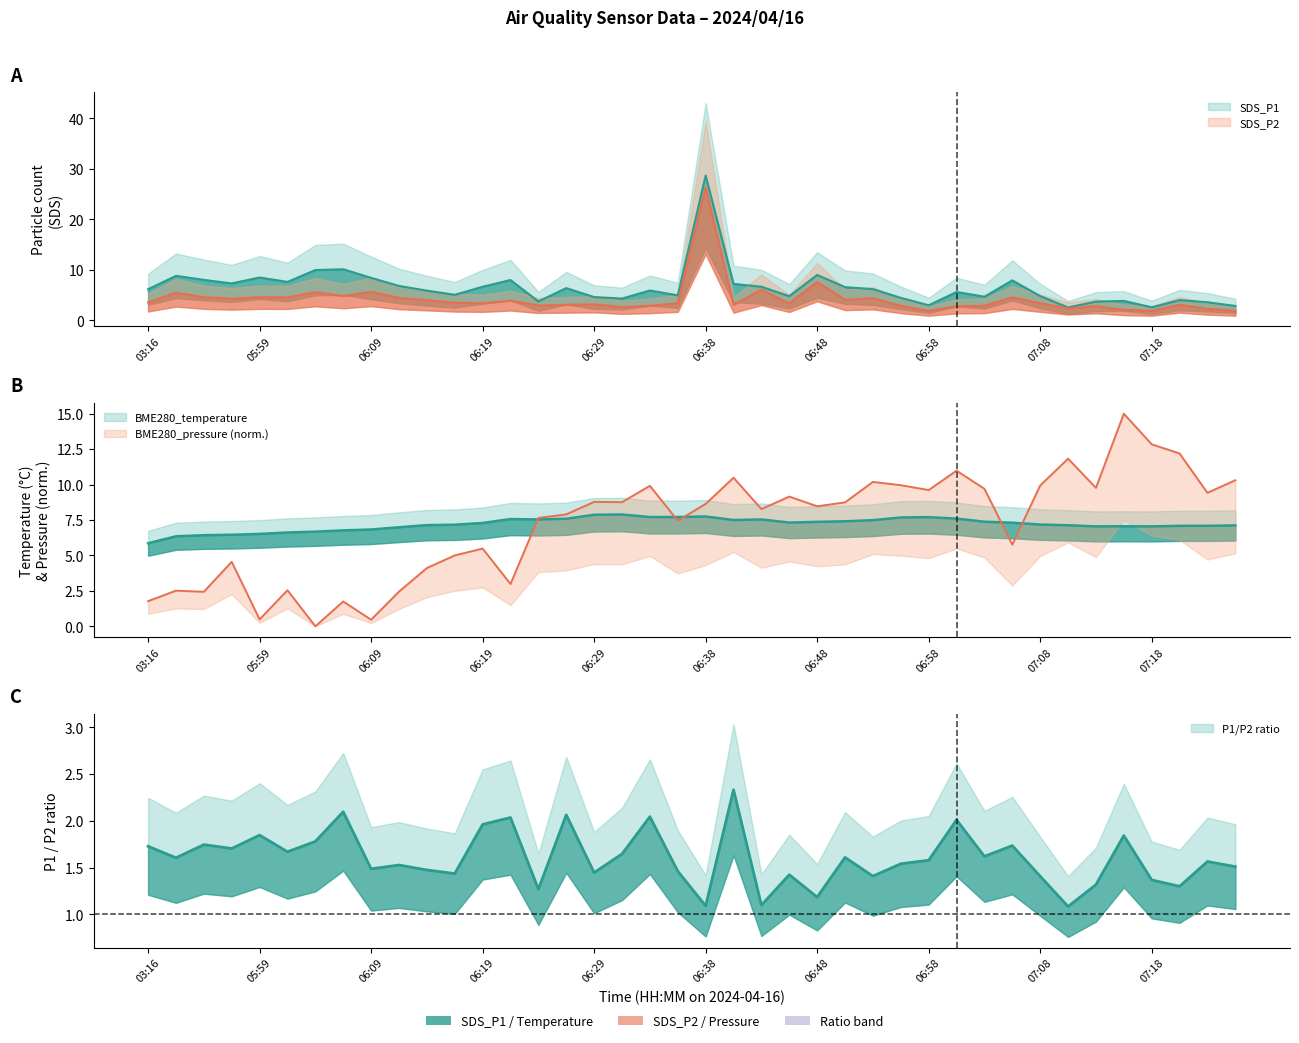

True or false: BME280_temperature has more than 1 points higher than both neighbors.

True